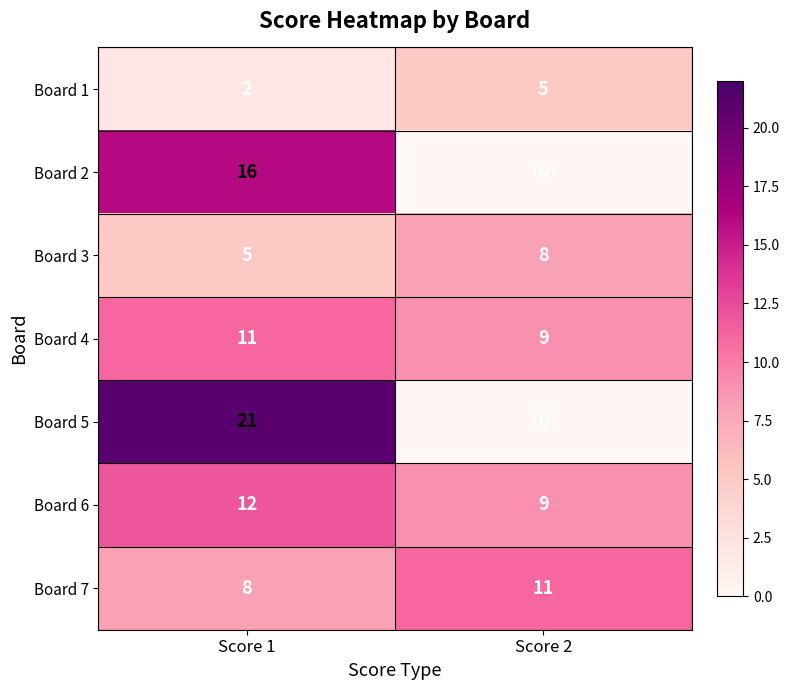

Rank the categories by Board 4 value from lowest to highest.

Score 2, Score 1